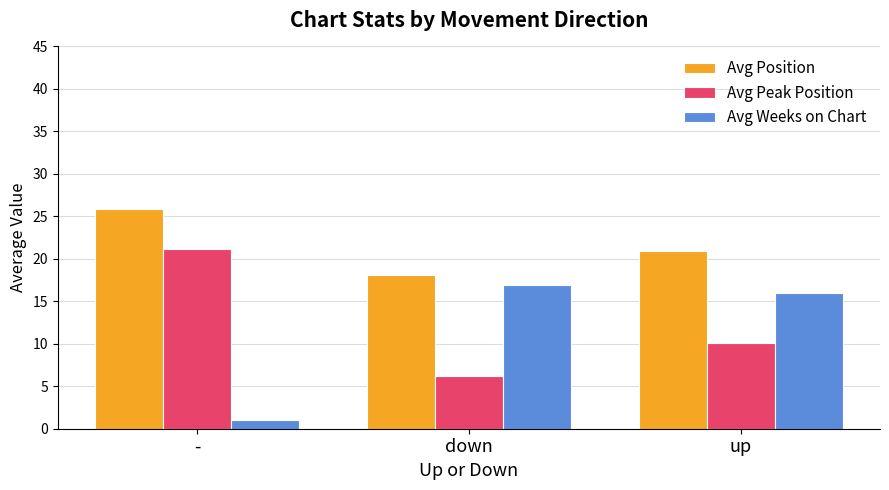

At which label is Avg Position closest to 21?

up